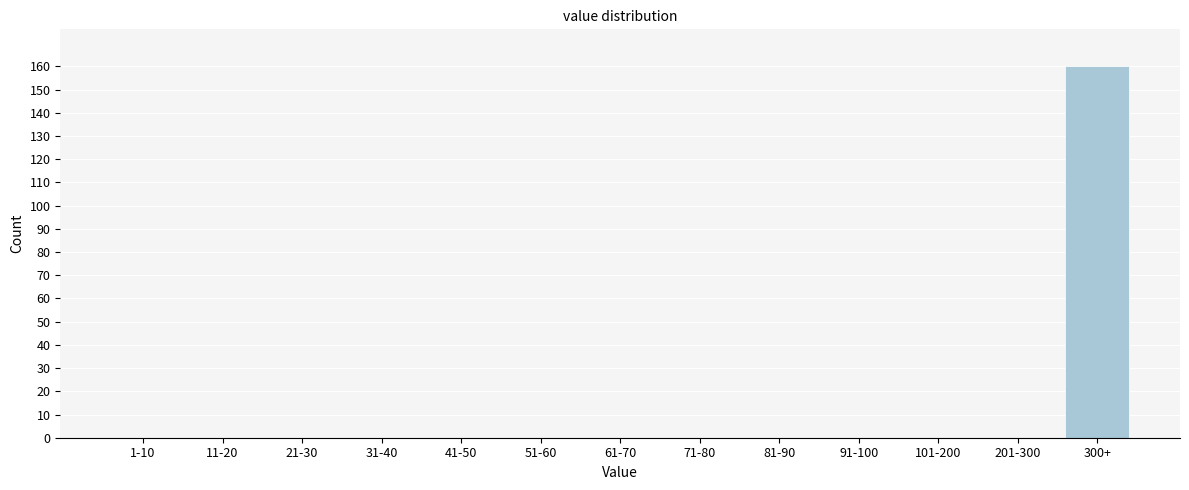

Reading right to left, list all the values displayed in this chart.

300+=160	201-300=0	101-200=0	91-100=0	81-90=0	71-80=0	61-70=0	51-60=0	41-50=0	31-40=0	21-30=0	11-20=0	1-10=0